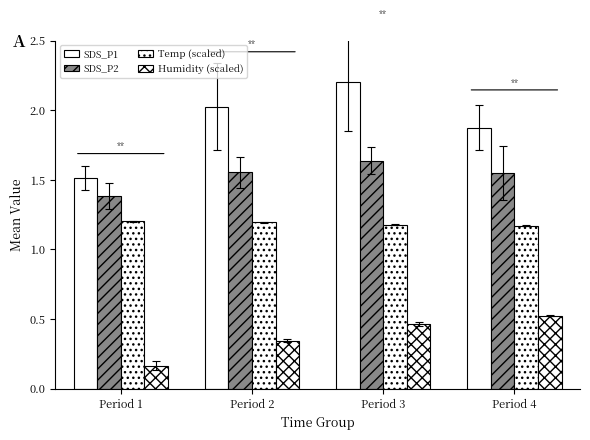

Count the number of categories in the chart.

4